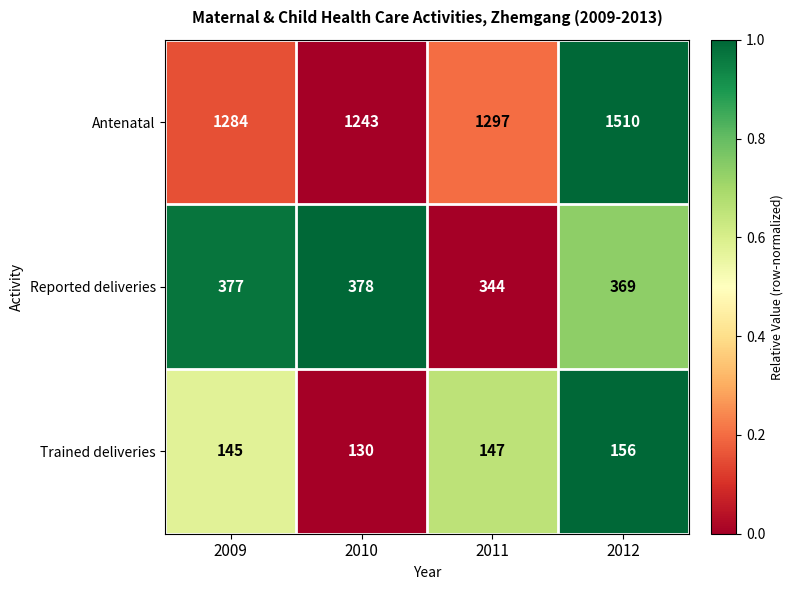

What is the minimum value shown in the chart?

130